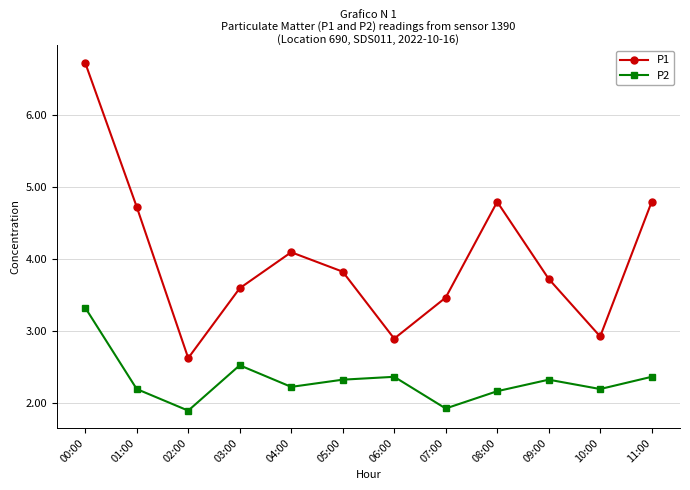

Is it true that P2 equals 2.2 at 01:00?

True